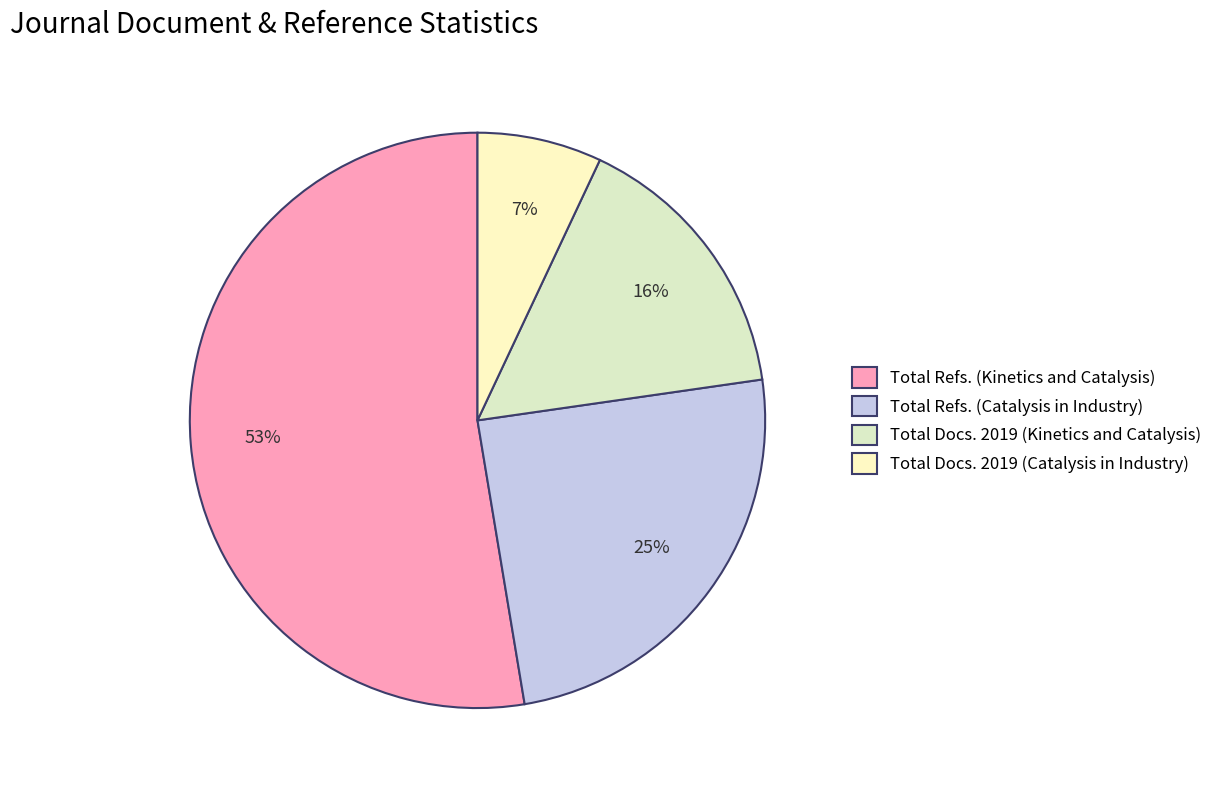

Between Total Docs. 2019 (Catalysis in Industry) and Total Refs. (Kinetics and Catalysis), which is larger?

Total Refs. (Kinetics and Catalysis)